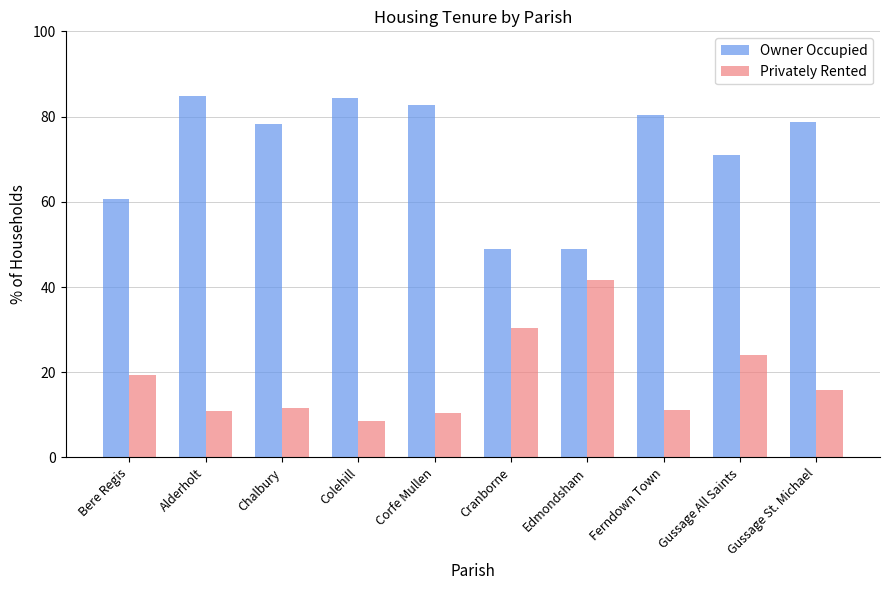

Which series has the widest spread of values?

Owner Occupied